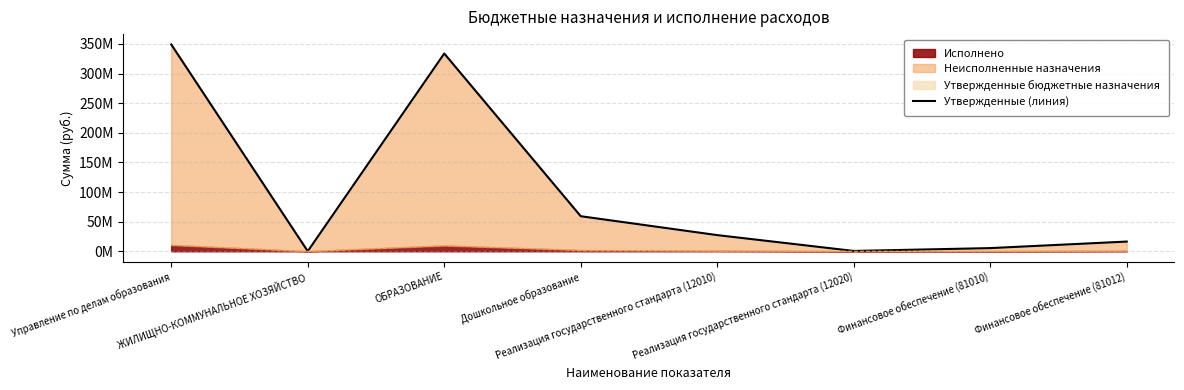

Reading left to right, extract all data points from this chart.

Управление по делам образования=349134723.1	ЖИЛИЩНО-КОММУНАЛЬНОЕ ХОЗЯЙСТВО=76000.0	ОБРАЗОВАНИЕ=333832623.1	Дошкольное образование=59180700.0	Реализация государственного стандарта (12010)=27286200.0	Реализация государственного стандарта (12020)=566800.0	Финансовое обеспечение (81010)=5369000.0	Финансовое обеспечение (81012)=16382000.0